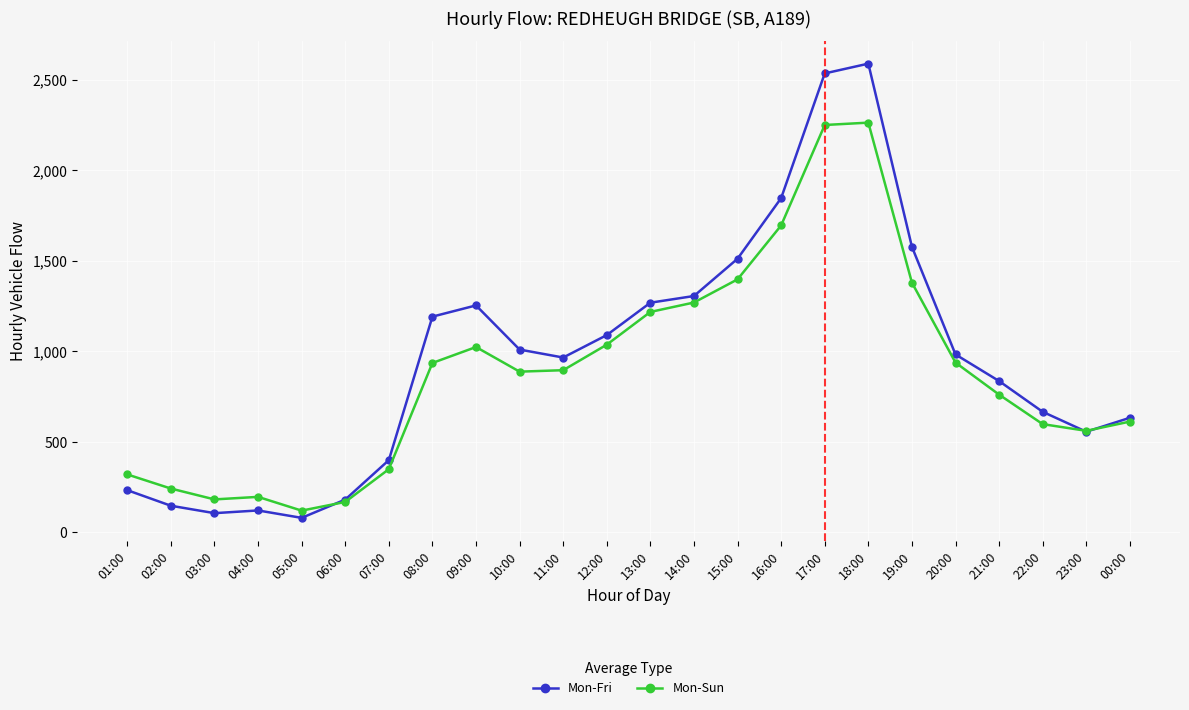

What is the difference between the highest and lowest values at 05:00?

40